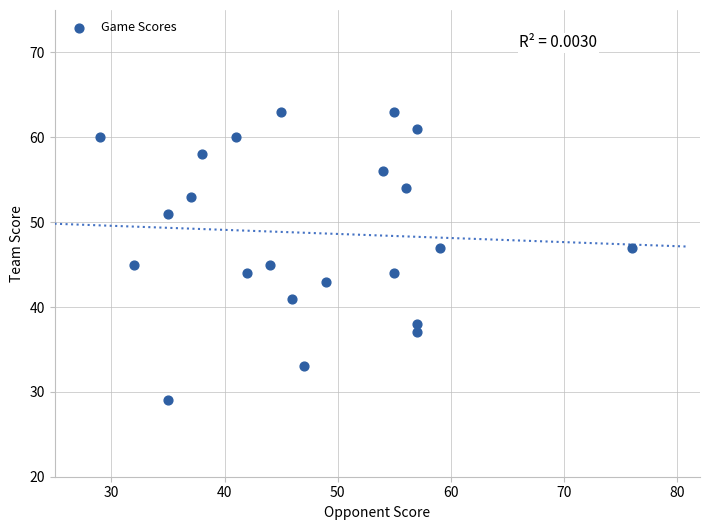

What is the range of Y values (max minus min)?

34